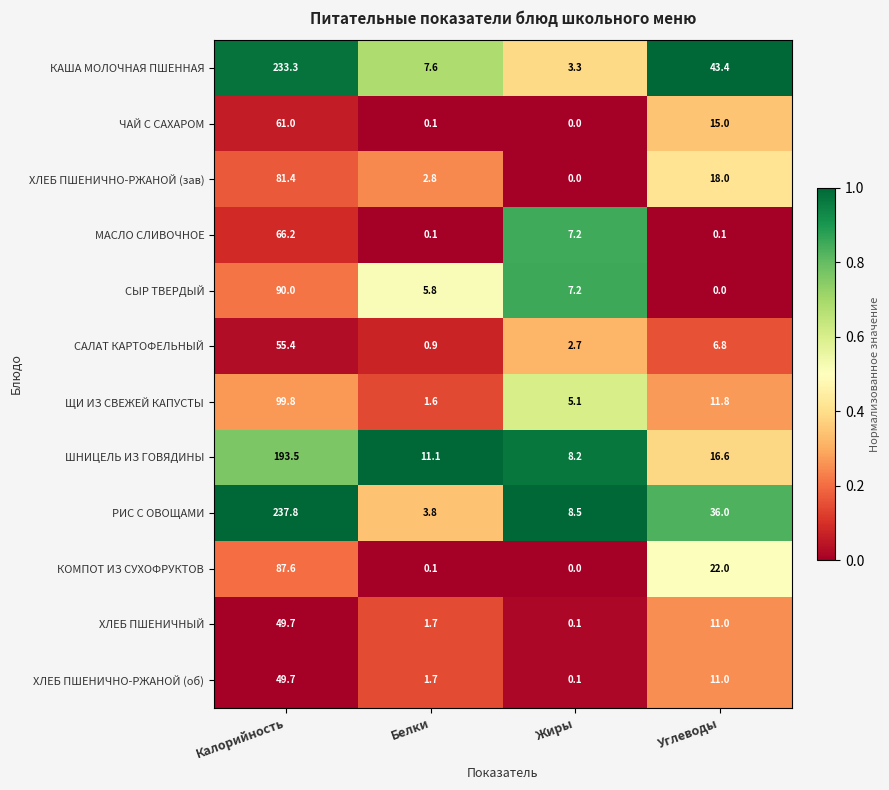

Rank the categories by КОМПОТ ИЗ СУХОФРУКТОВ value from highest to lowest.

Калорийность, Углеводы, Белки, Жиры